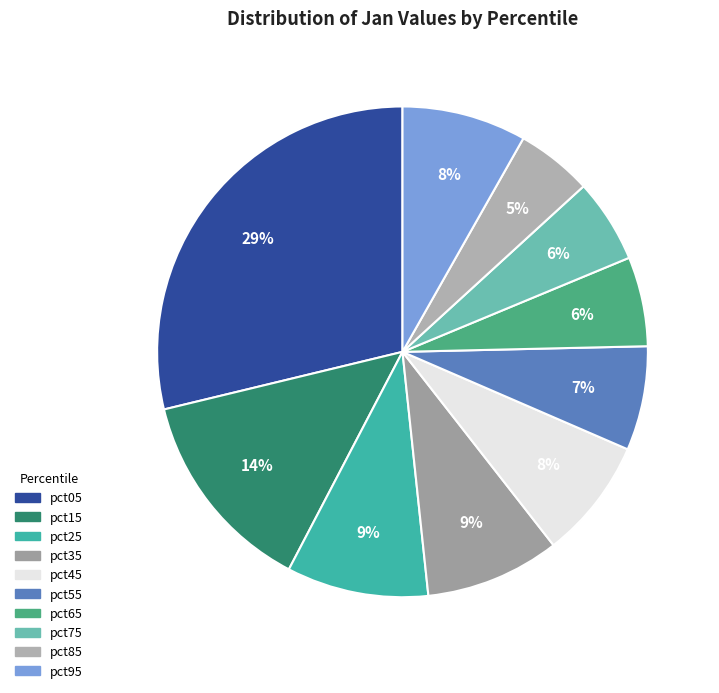

Combined, do pct05 and pct25 account for over 50%?

No